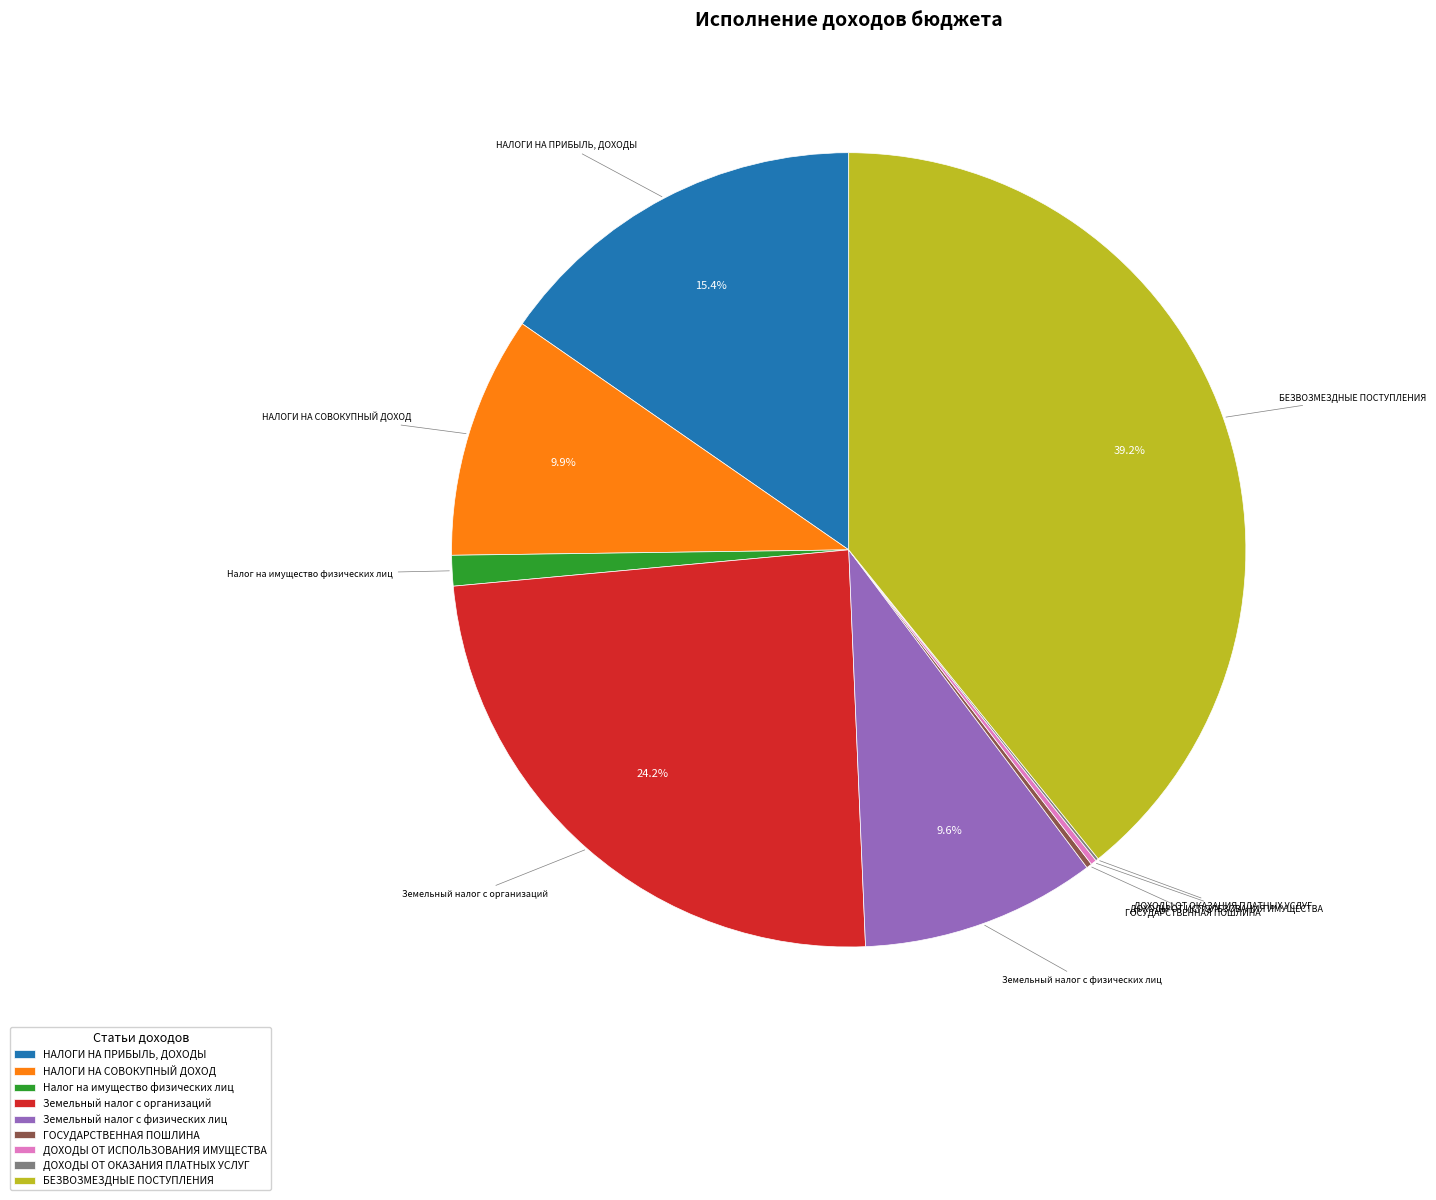

What is the largest slice in the pie chart?

БЕЗВОЗМЕЗДНЫЕ ПОСТУПЛЕНИЯ